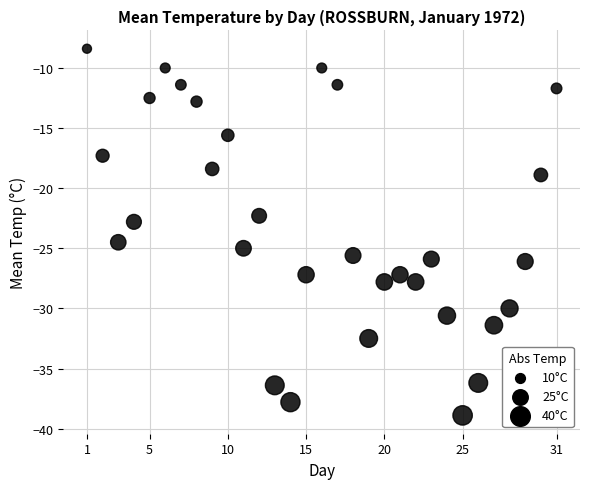

What is the range of Y values (max minus min)?

30.5